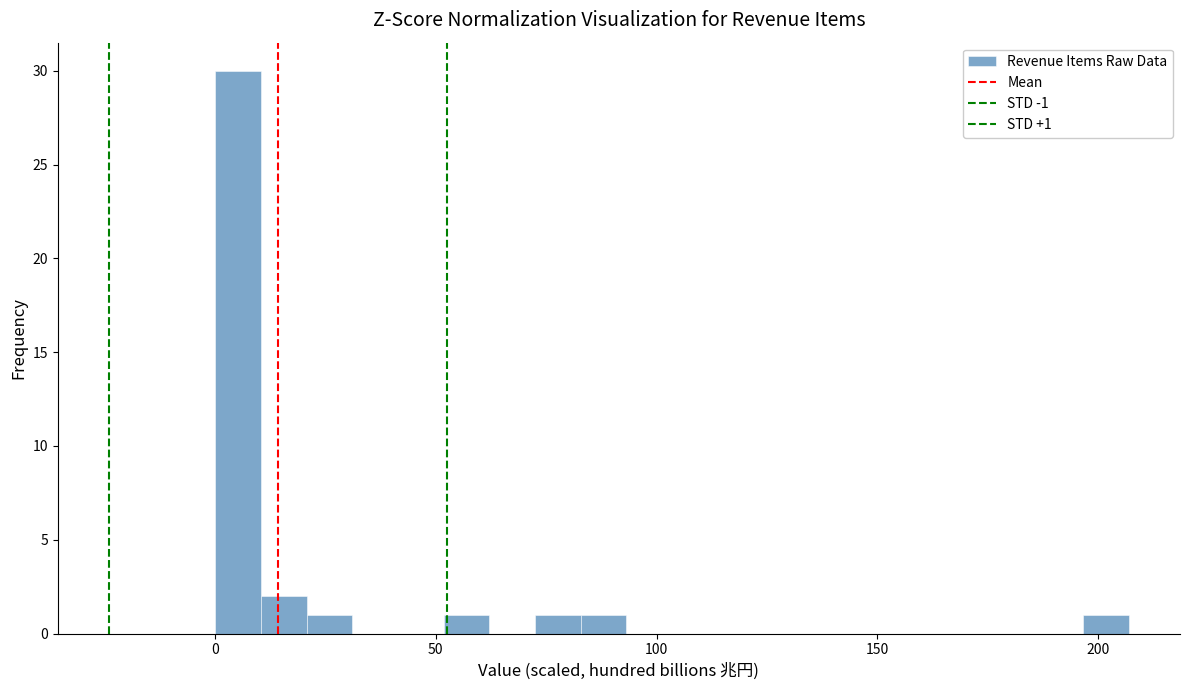

Around what value on the x-axis is the tallest bar? Give the approximate position of its centre, as read against the axis.

5